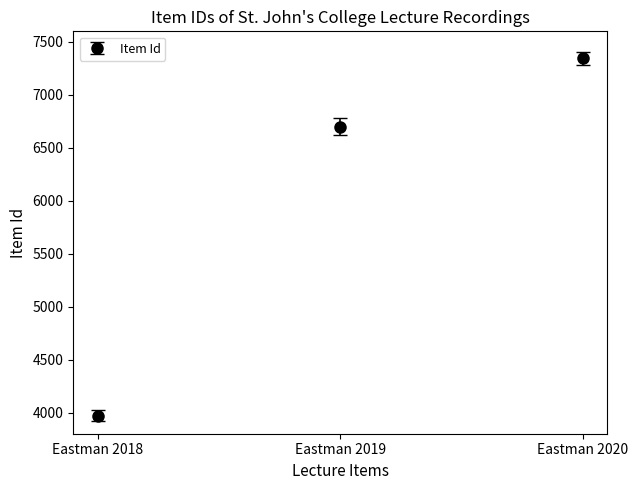

How many values are below 6700?

1